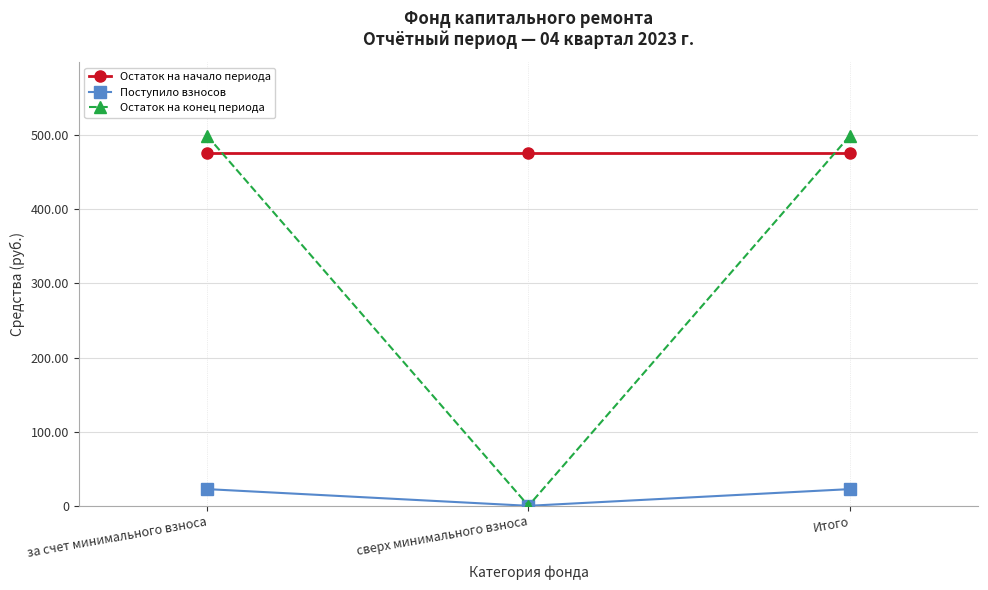

How many categories are shown in the chart?

3